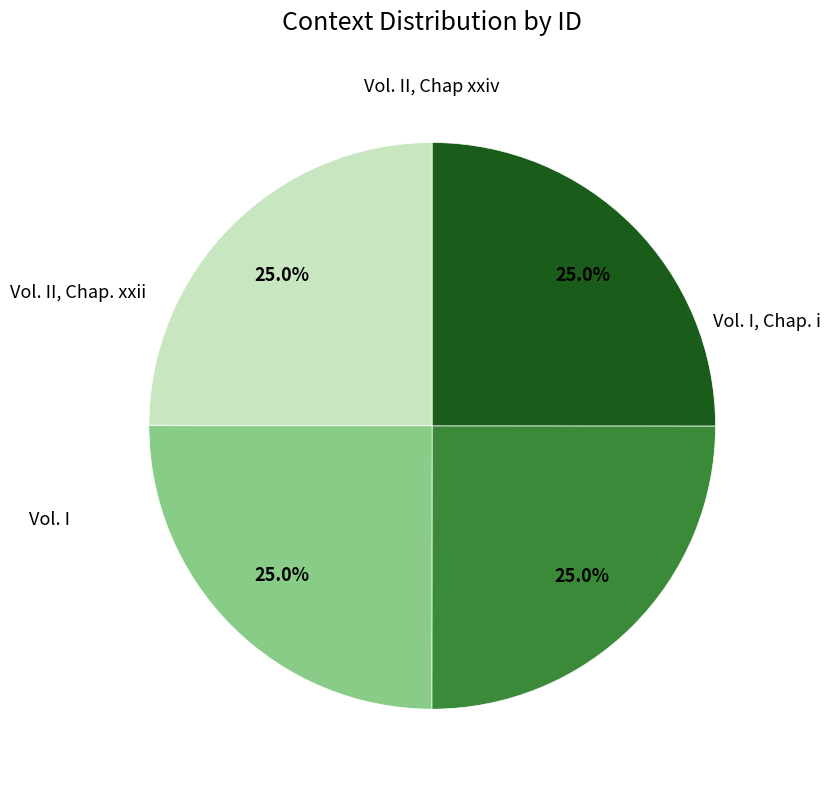

Do Vol. I, Chap. i and Vol. II, Chap xxiv together represent more than half of the pie?

No